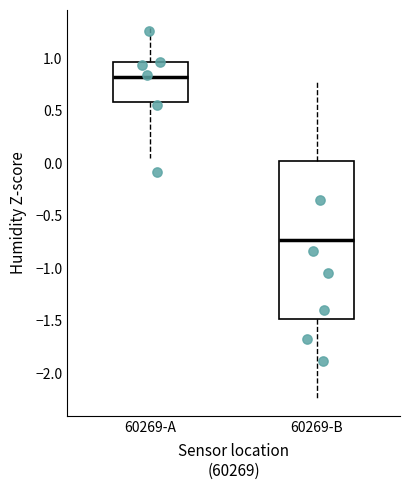

Reading left to right, read every box against the y-axis: the position of its median line, the range the box covers, and the ends of its whiskers. The values are not printed on the chart, so give them approximately, as read against the axis.

60269-A: median 0.80, box 0.60 to 0.95, whiskers 0.05 to 1.30
60269-B: median -0.75, box -1.50 to 0.00, whiskers -2.25 to 0.80